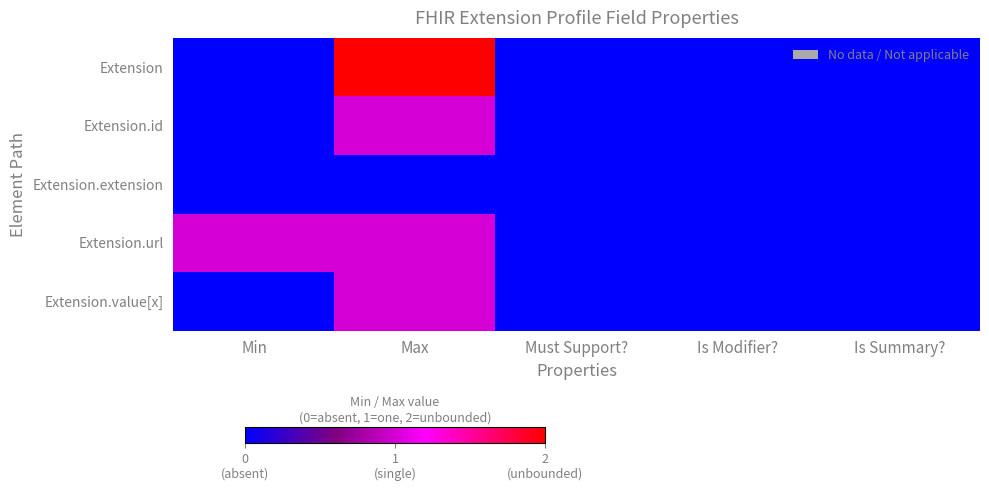

Reading right to left, extract all data points from this chart.

Extension: Is Summary?=0.0	Is Modifier?=0.0	Must Support?=0.0	Max=1.0	Min=0.0
Extension.id: Is Summary?=0.0	Is Modifier?=0.0	Must Support?=0.0	Max=0.5	Min=0.0
Extension.extension: Is Summary?=0.0	Is Modifier?=0.0	Must Support?=0.0	Max=0.0	Min=0.0
Extension.url: Is Summary?=0.0	Is Modifier?=0.0	Must Support?=0.0	Max=0.5	Min=0.5
Extension.value[x]: Is Summary?=0.0	Is Modifier?=0.0	Must Support?=0.0	Max=0.5	Min=0.0